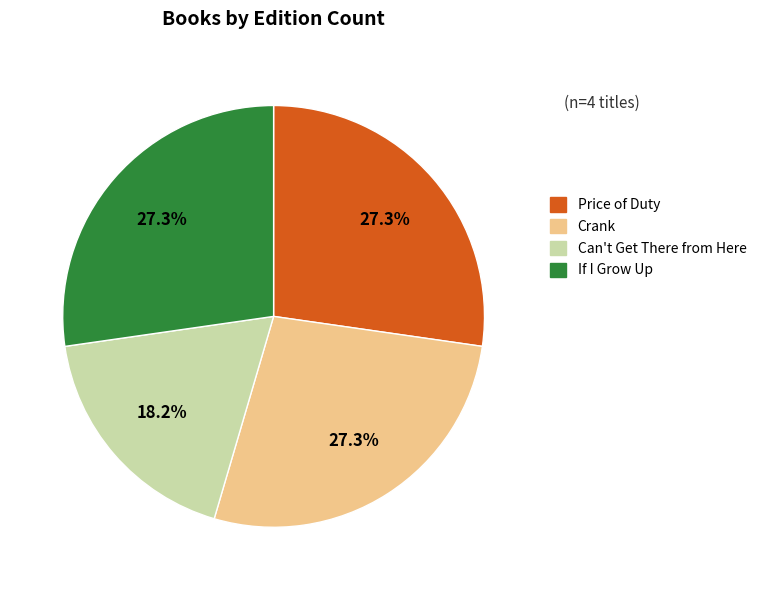

To the nearest percent, what percentage of the pie is Can't Get There from Here?

18%